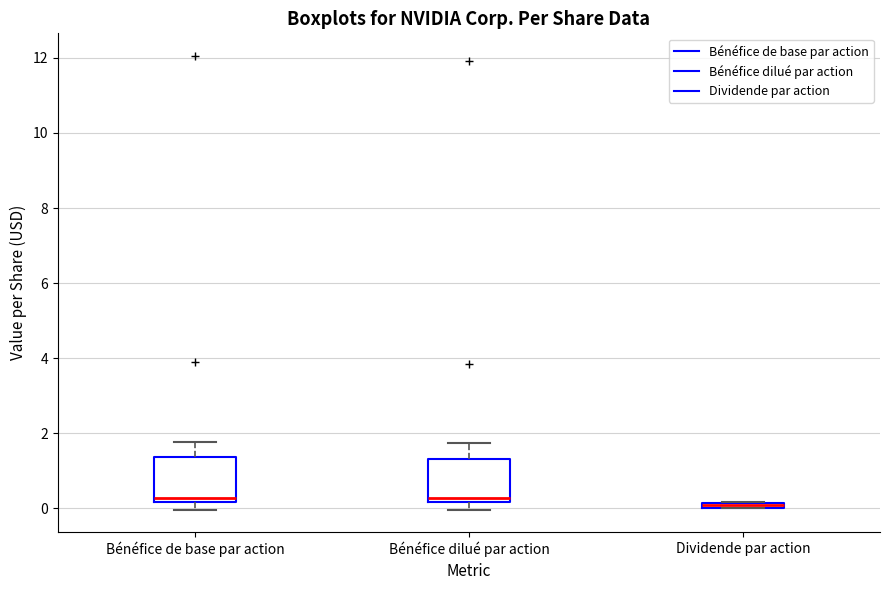

Where does the upper whisker of the box for Bénéfice de base par action end on the y-axis? The values are not printed on the chart, so give them approximately, as read against the axis.

1.8